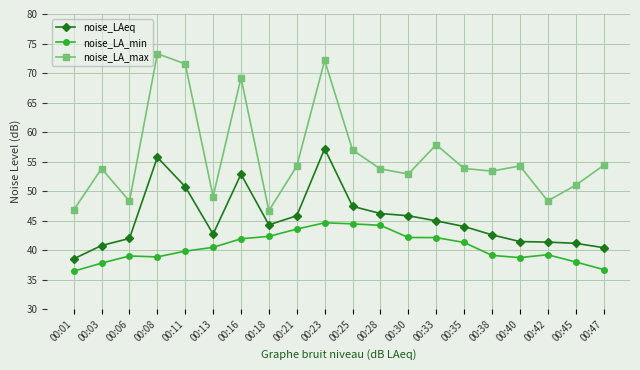

The noise_LA_min series shows 41.9 at 00:16. True or false?

True